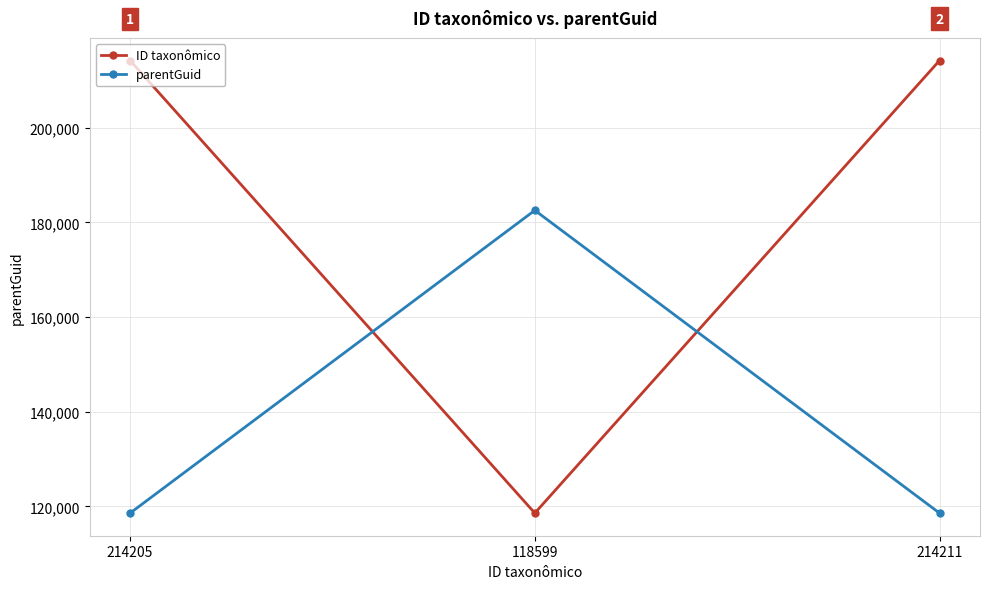

What is the average value of the ID taxonômico series?

182338